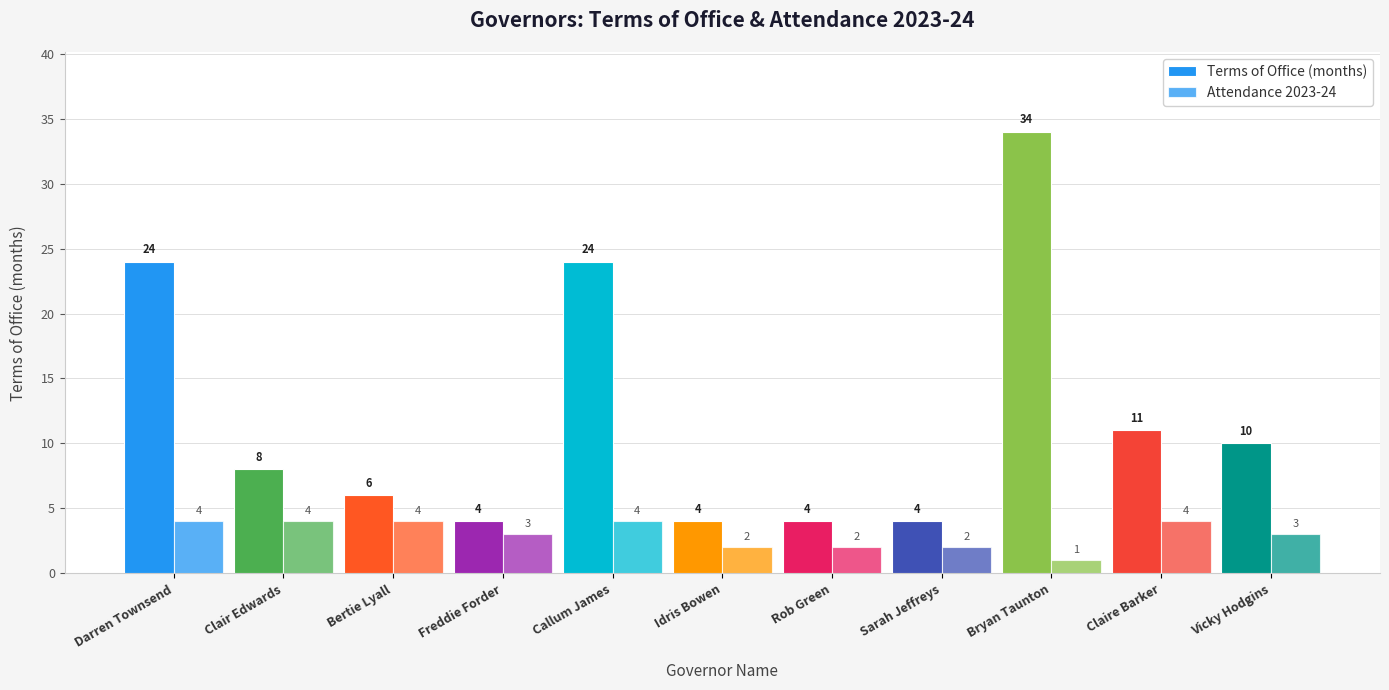

Count the number of data series in this chart.

2